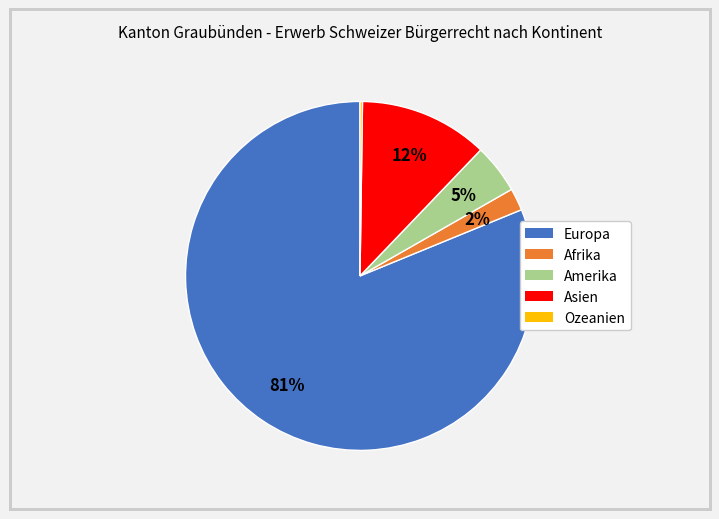

True or false: Asien accounts for 23% of the total.

False